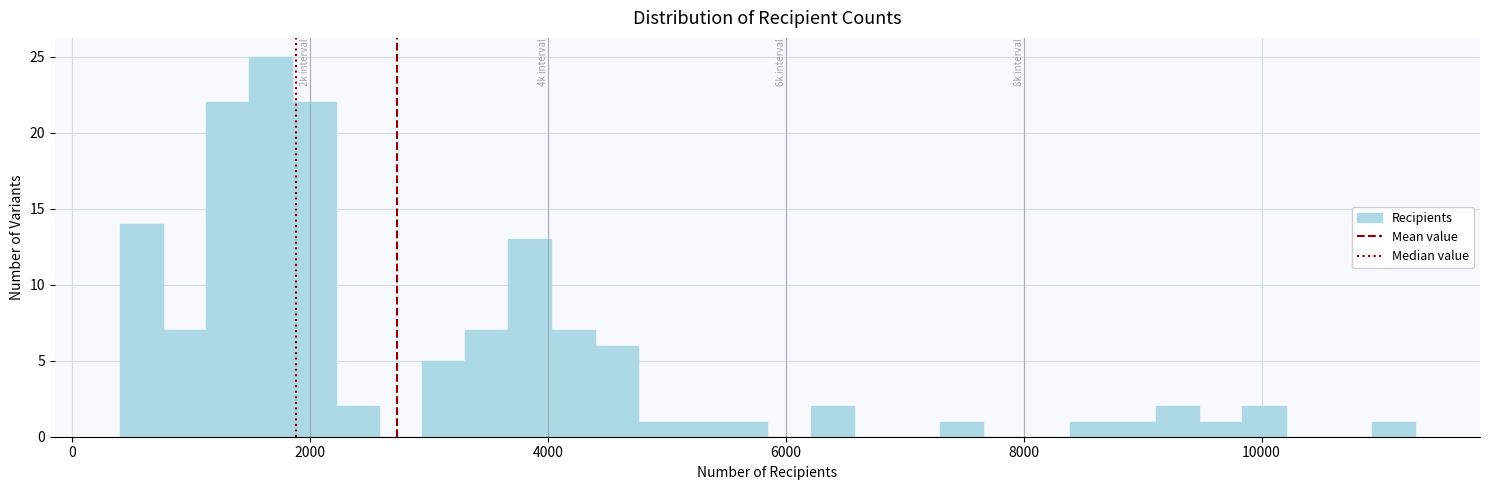

Around what value on the x-axis is the tallest bar? Give the approximate position of its centre, as read against the axis.

1600